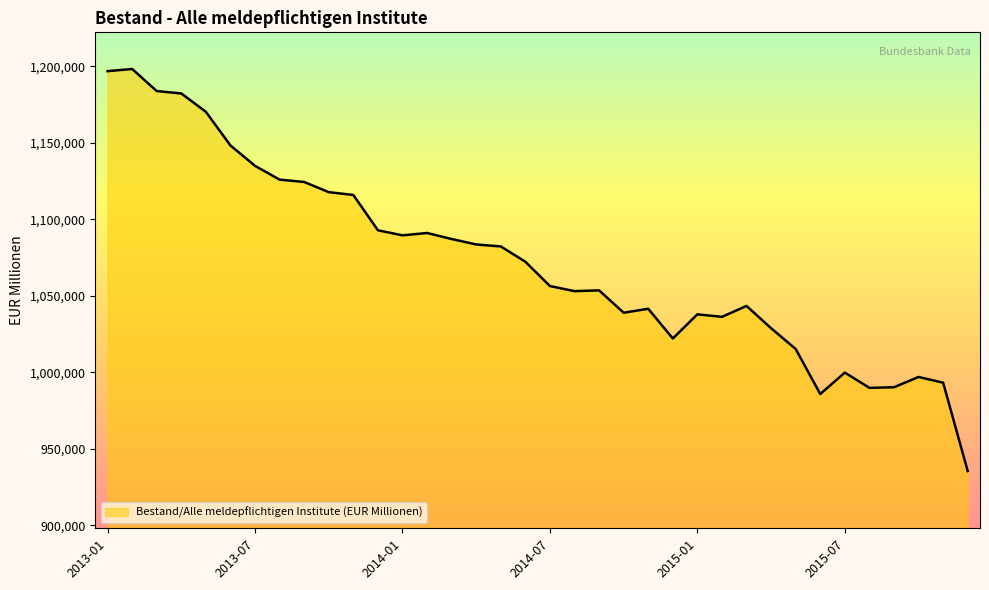

What is the maximum value shown in the chart?

1198324